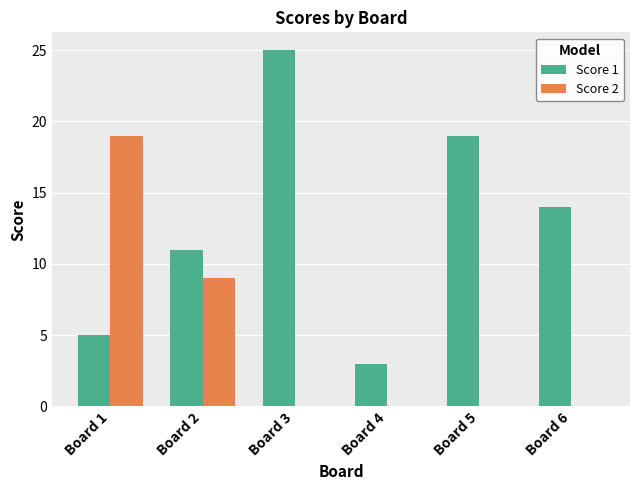

The Score 1 series shows 11 at Board 2. True or false?

True